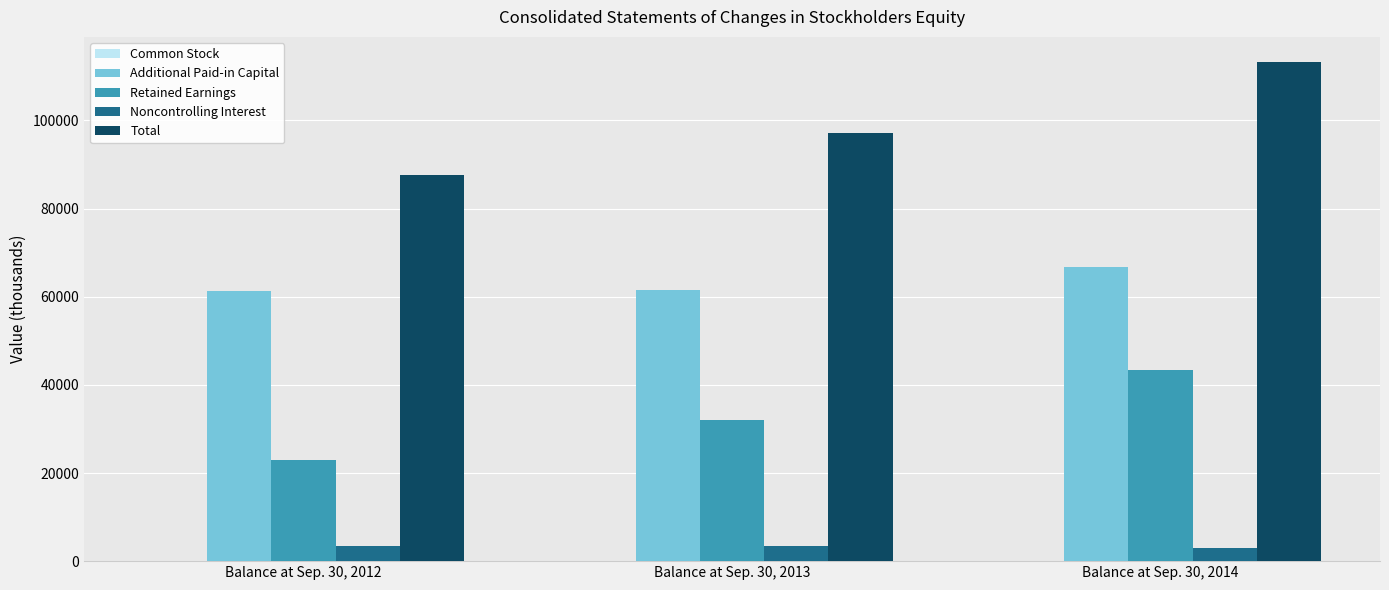

Is it true that Total equals 34432 at Balance at Sep. 30, 2012?

False